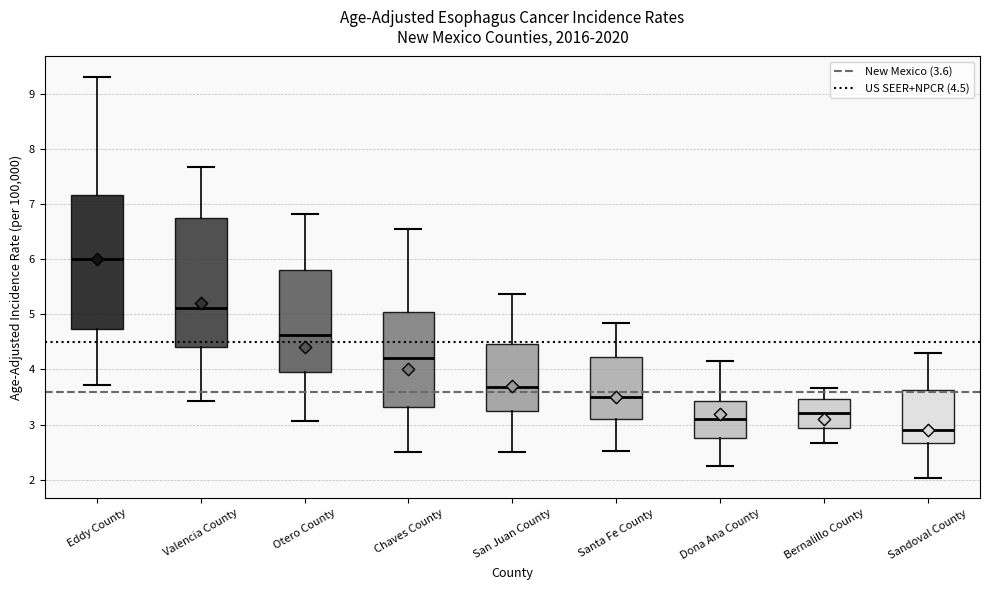

Which box is the tallest, from its lower edge to its upper edge?

Eddy County